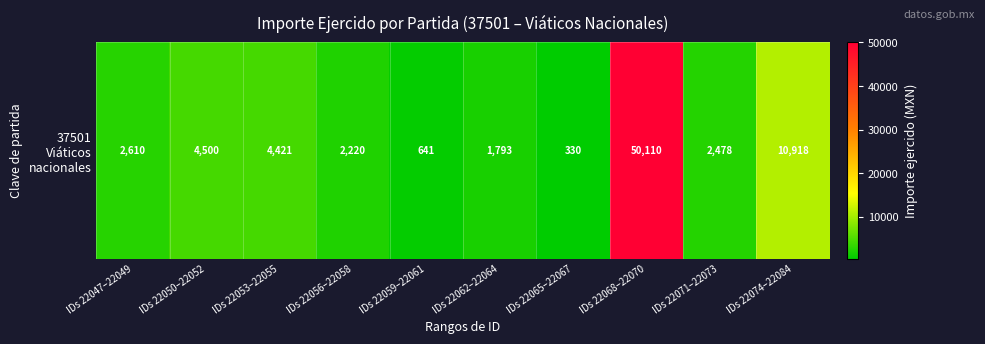

The value at IDs 22065–22067 is 330.0. True or false?

True